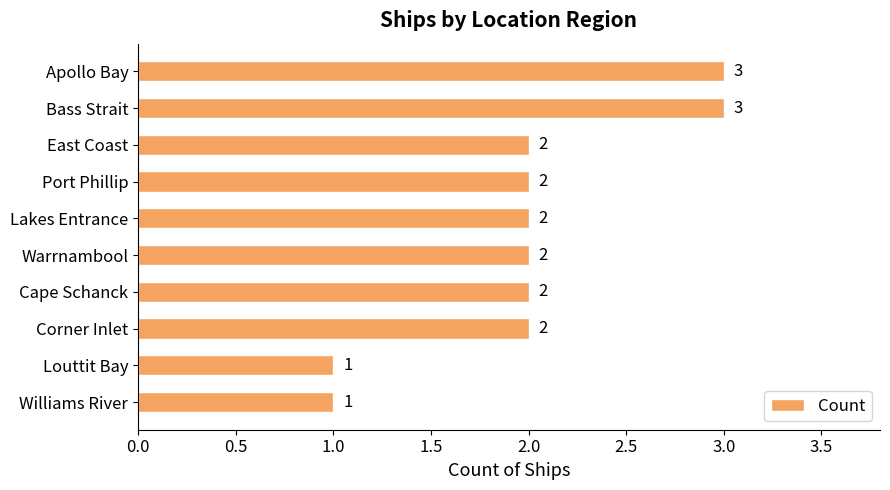

What is the label of the 6th bar from the top?

Warrnambool